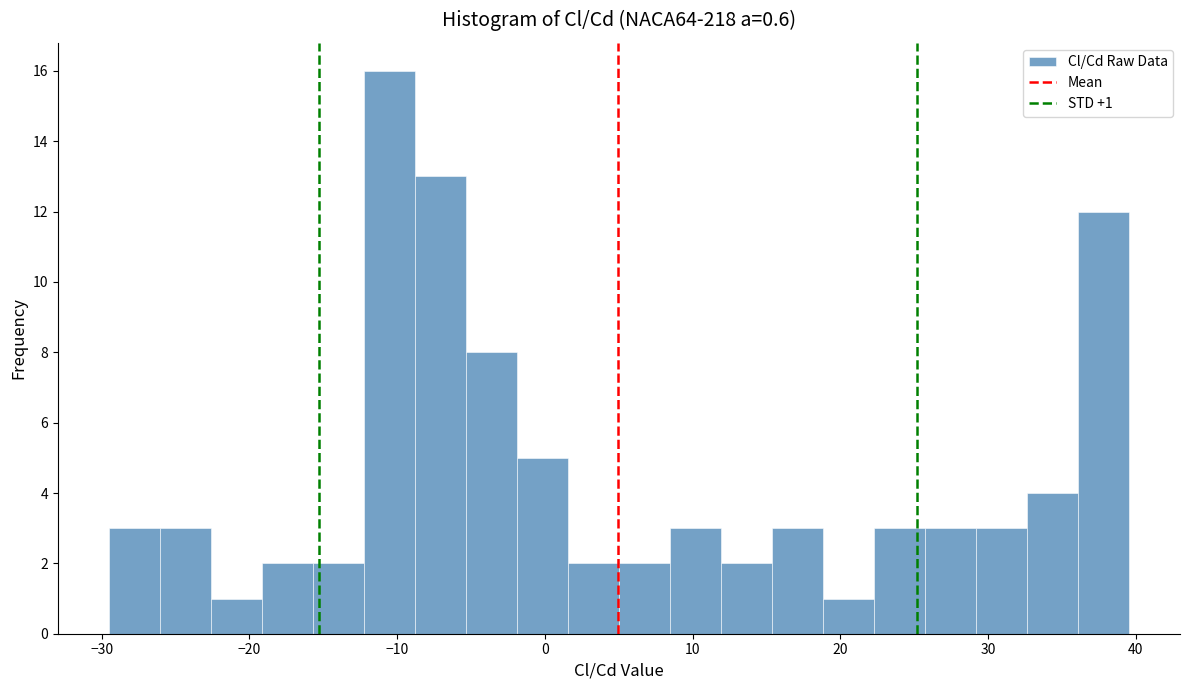

Around what value on the x-axis is the tallest bar? Give the approximate position of its centre, as read against the axis.

-11